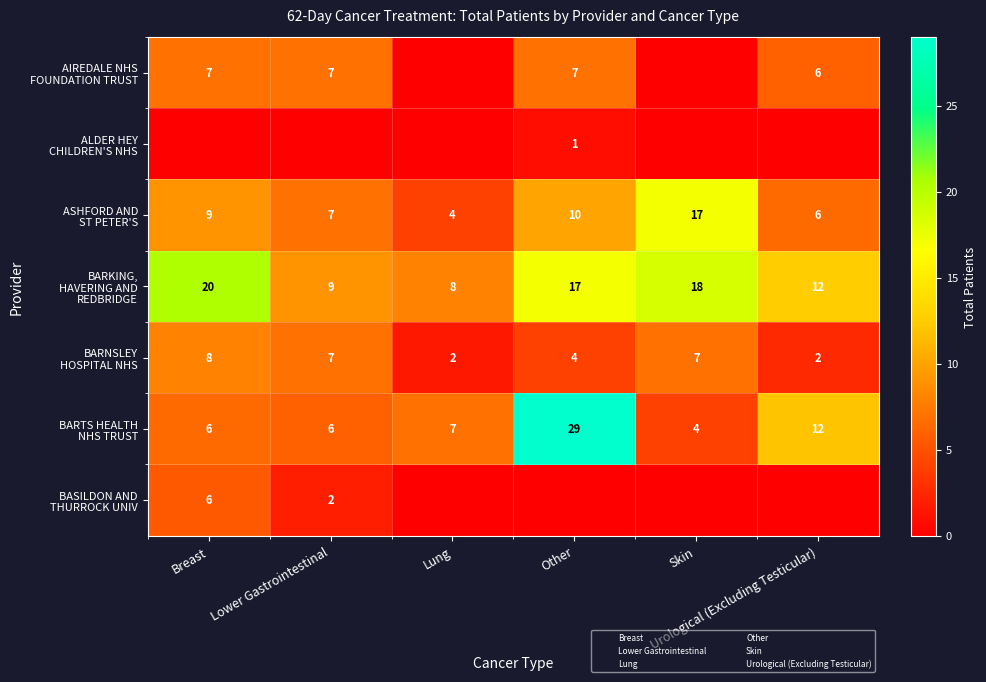

Is it true that ASHFORD AND ST PETER'S equals 9.0 at Breast?

True